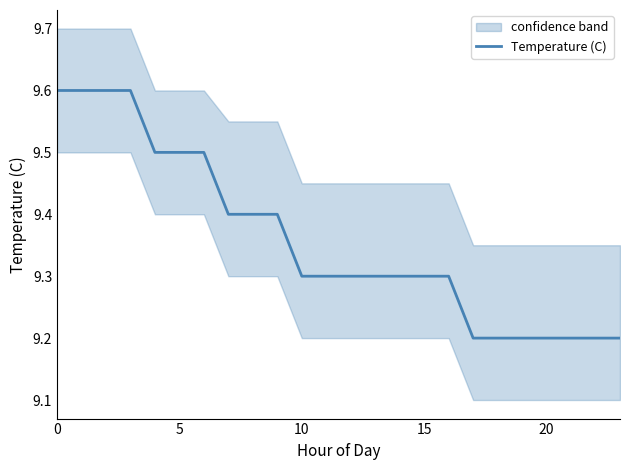

What is the label of the 8th point from the right?

16